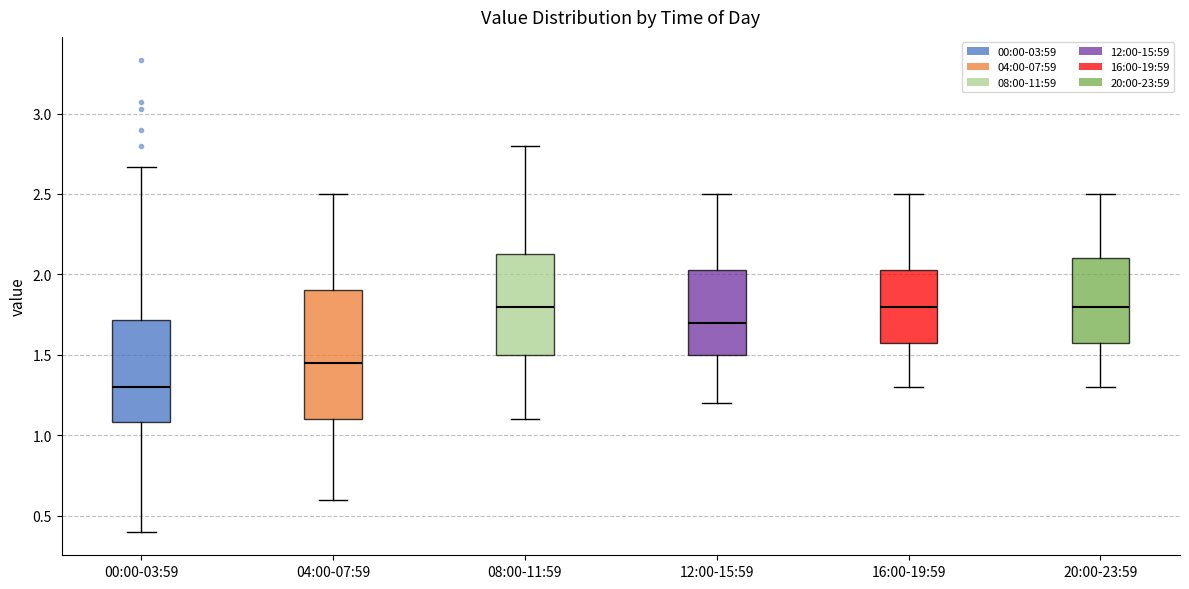

Comparing the boxes themselves (not the whiskers), which one is the tallest?

04:00-07:59